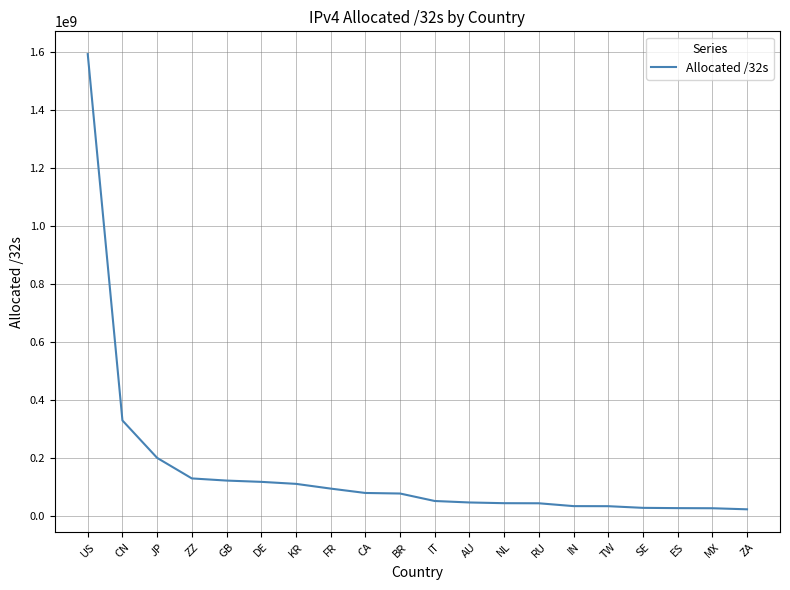

What position from the right is CN?

19